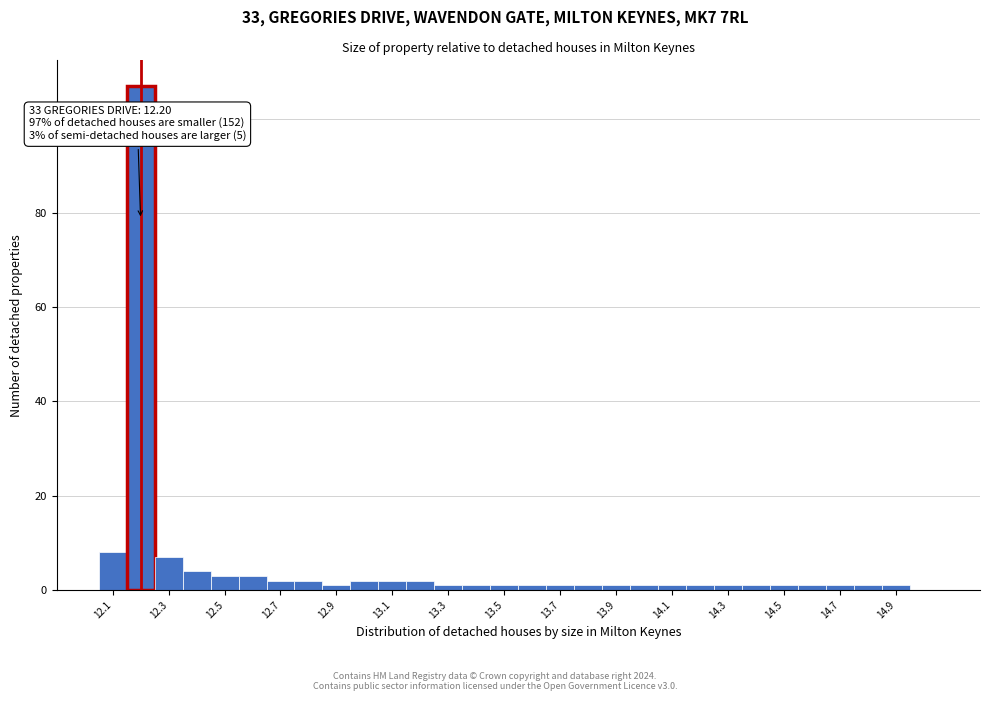

Over which range of the x-axis is the bar tallest?

12.15 to 12.25